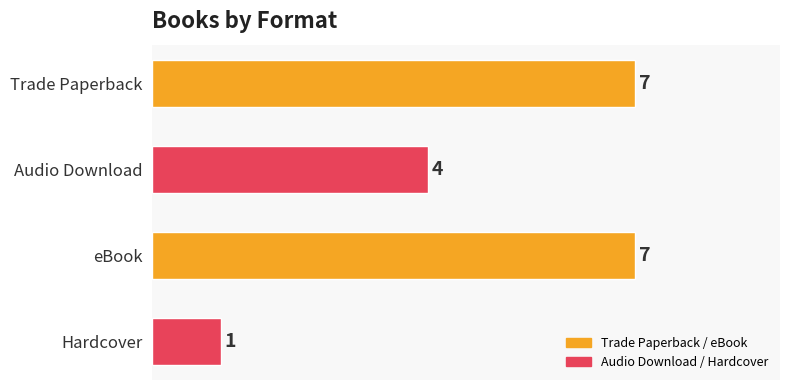

What position from the top is Audio Download?

2